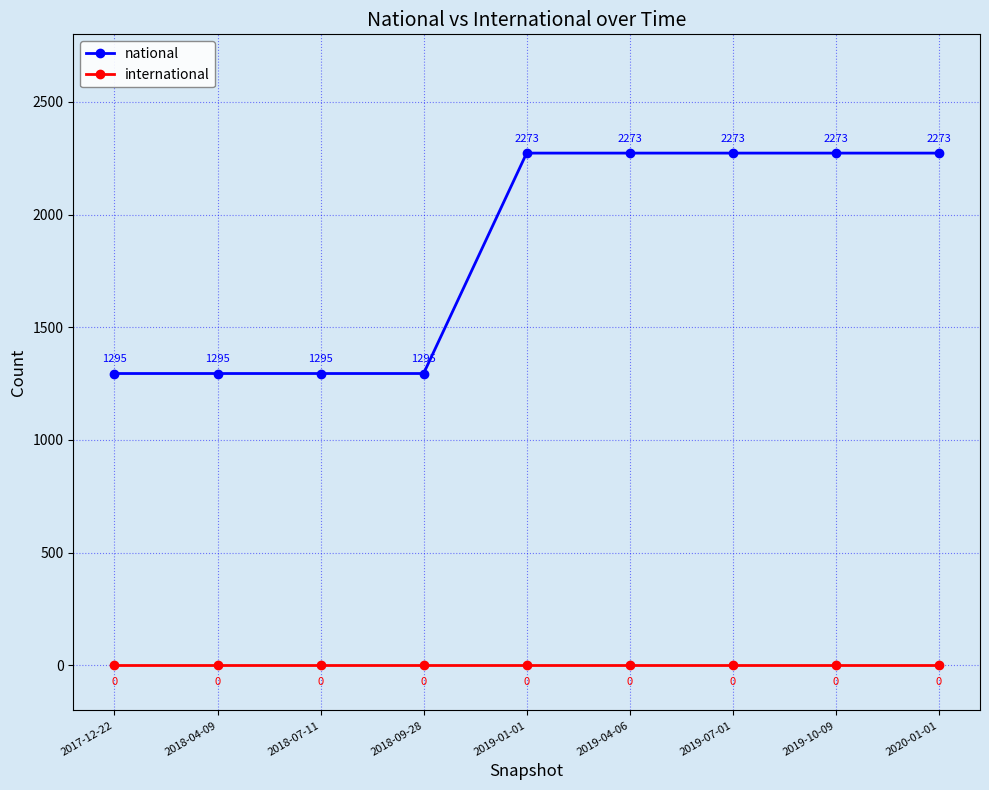

What value does the national series have at 2019-10-09?

2273